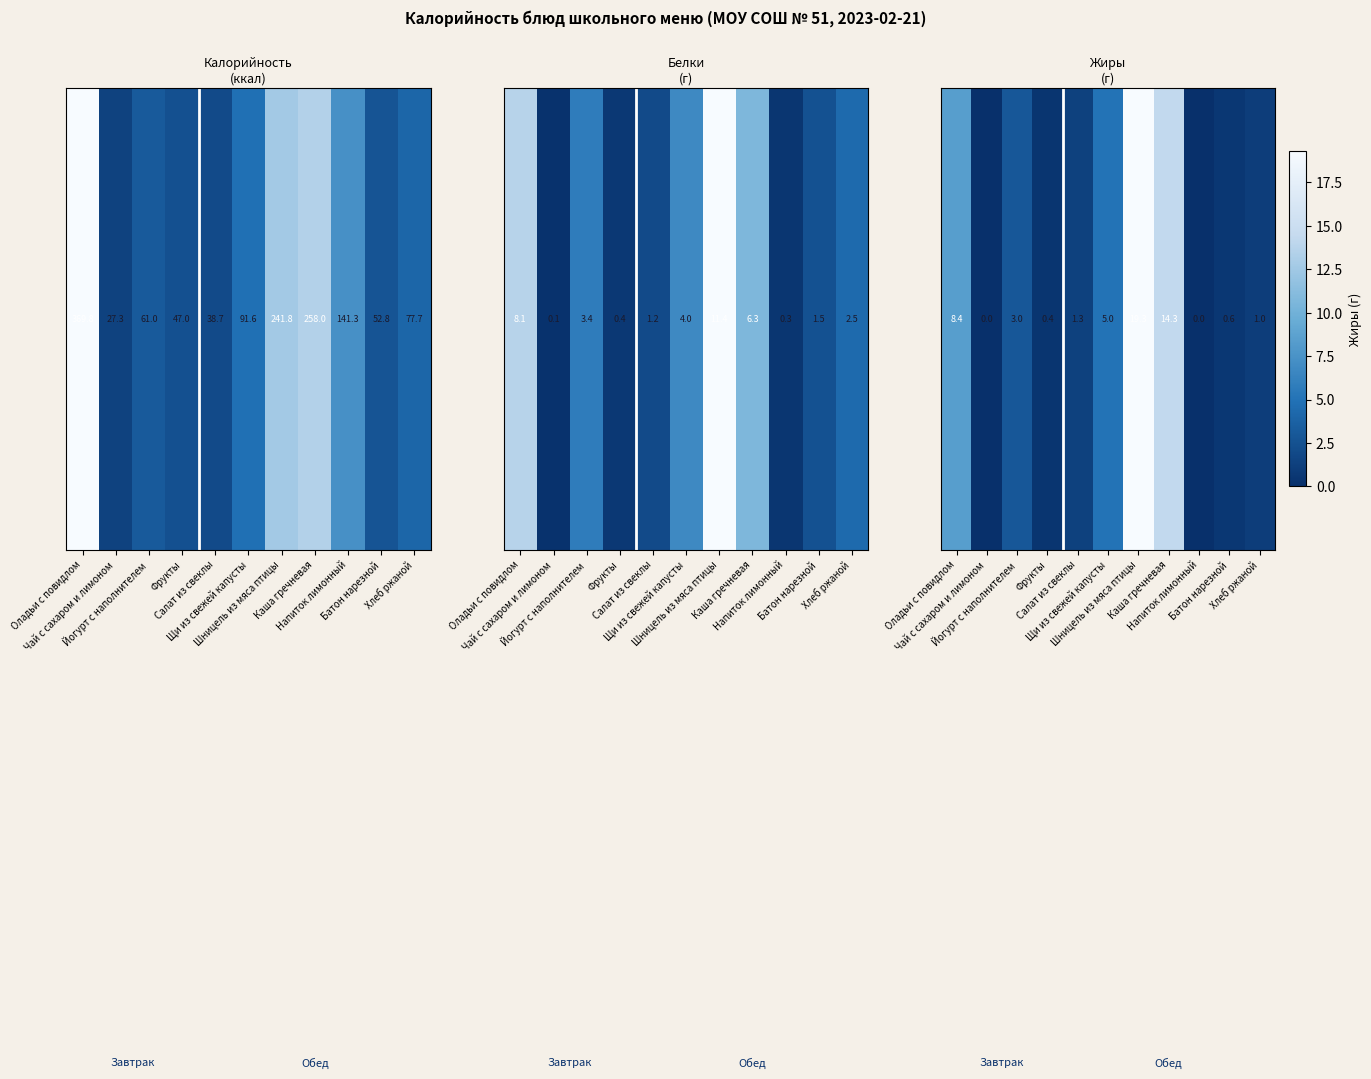

Which category has the lowest value across all series?

Напиток лимонный